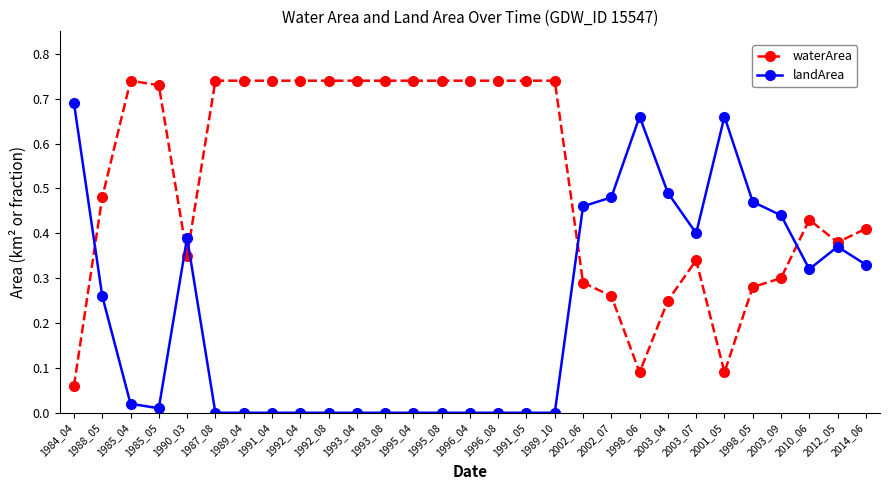

What are all the series names shown in the legend?

waterArea, landArea